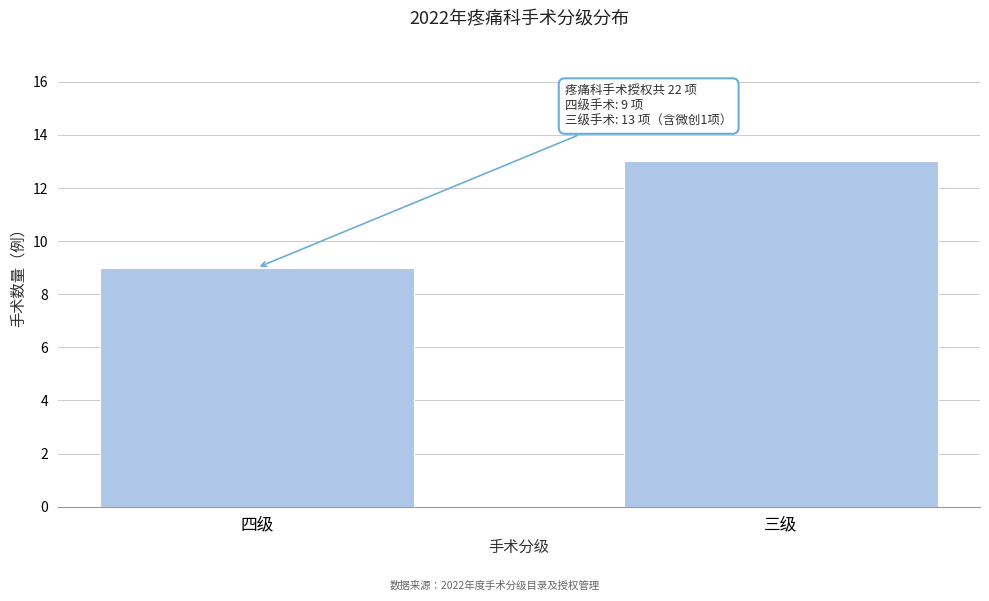

Reading right to left, transcribe all the data shown in this chart.

三级=13	四级=9